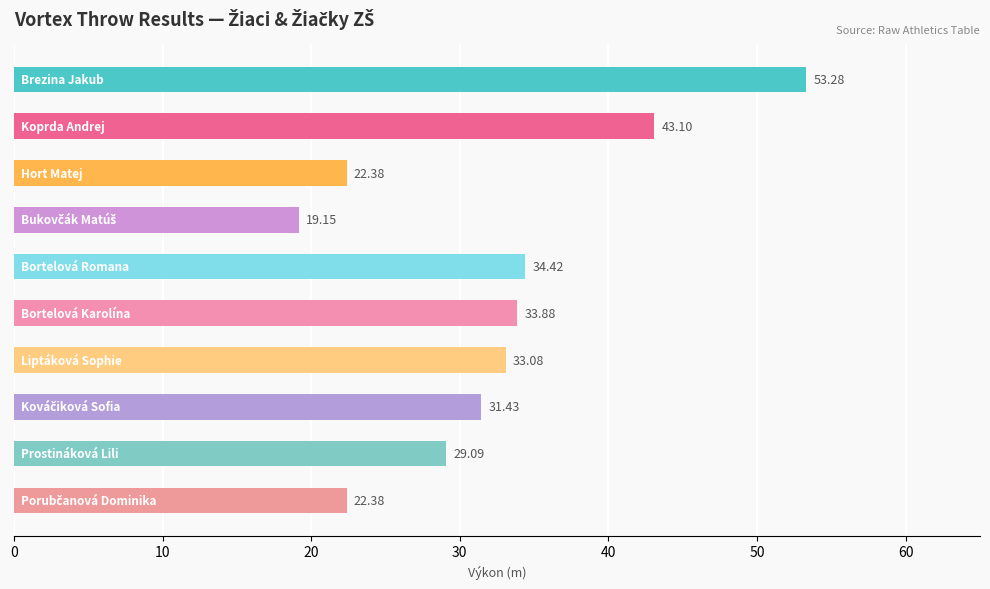

What is the difference between the second highest and second lowest values?

20.7